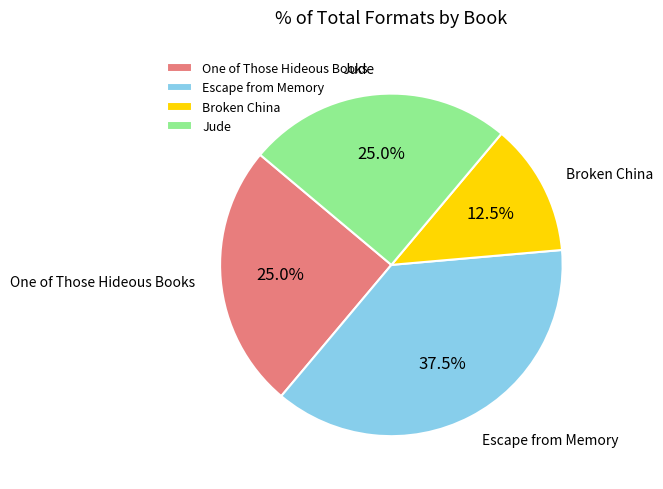

Does Escape from Memory represent more than half of the total?

No